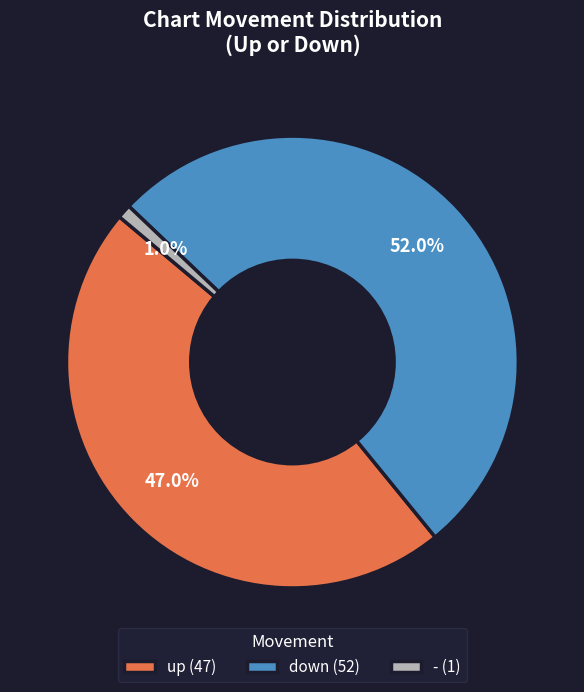

Combined, what portion of the pie is - (1) and down (52)?

53.0%